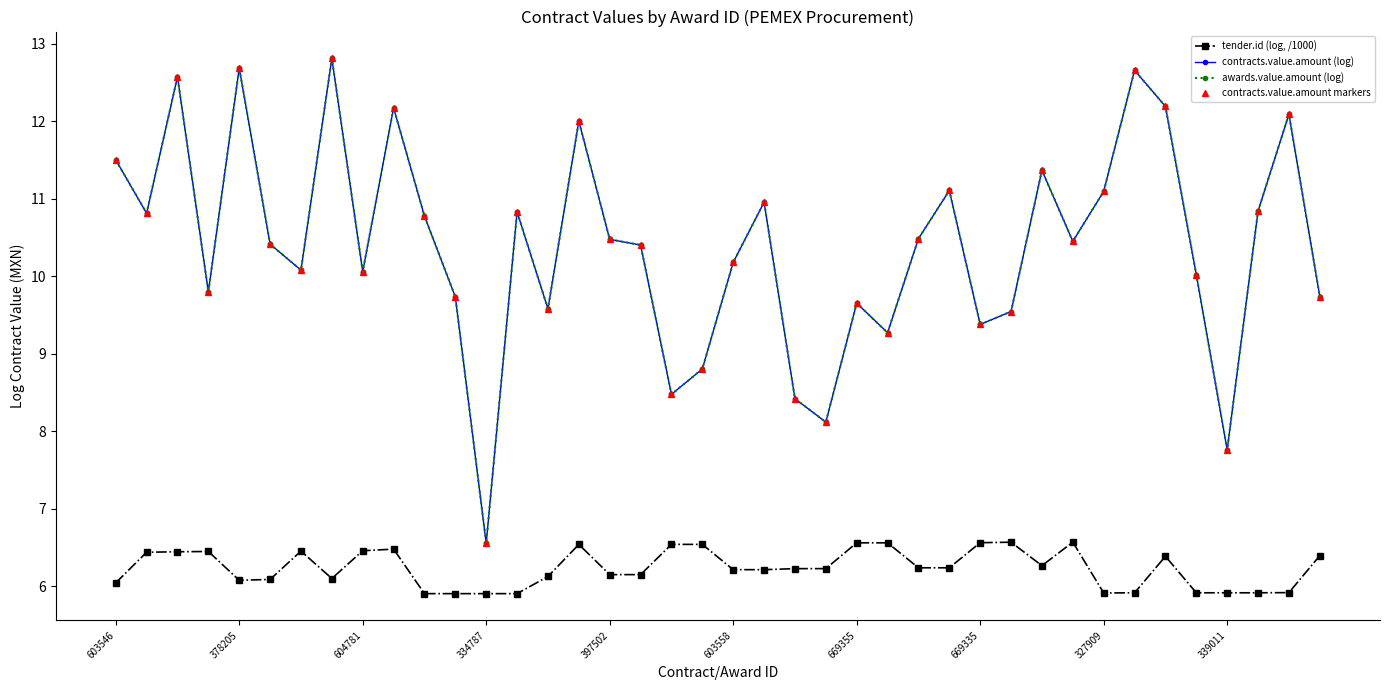

True or false: awards.value.amount (log) has more than 2 points higher than both neighbors.

True